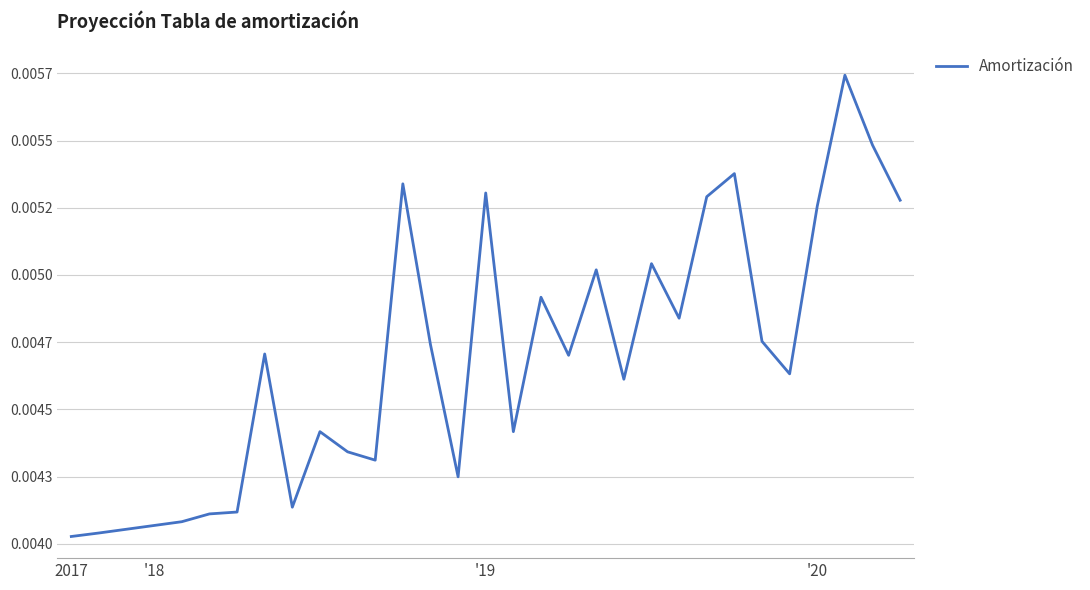

Does the chart display data point markers on the line(s)?

No